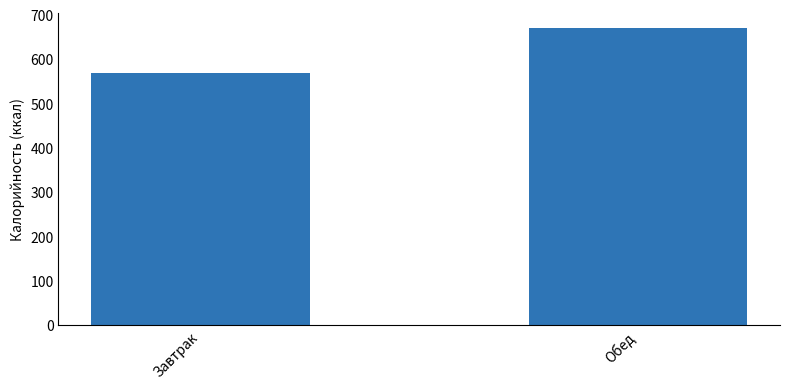

What is the minimum value shown in the chart?

567.3